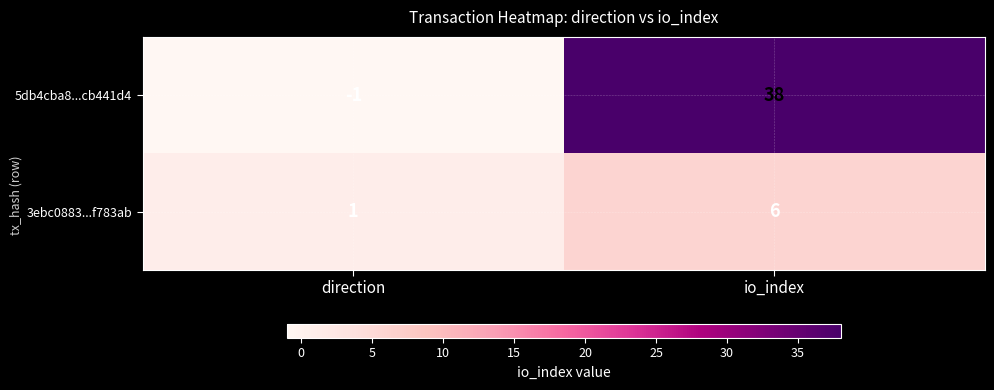

What is the difference between the maximum and minimum values in the 5db4cba8...cb441d4 series?

39